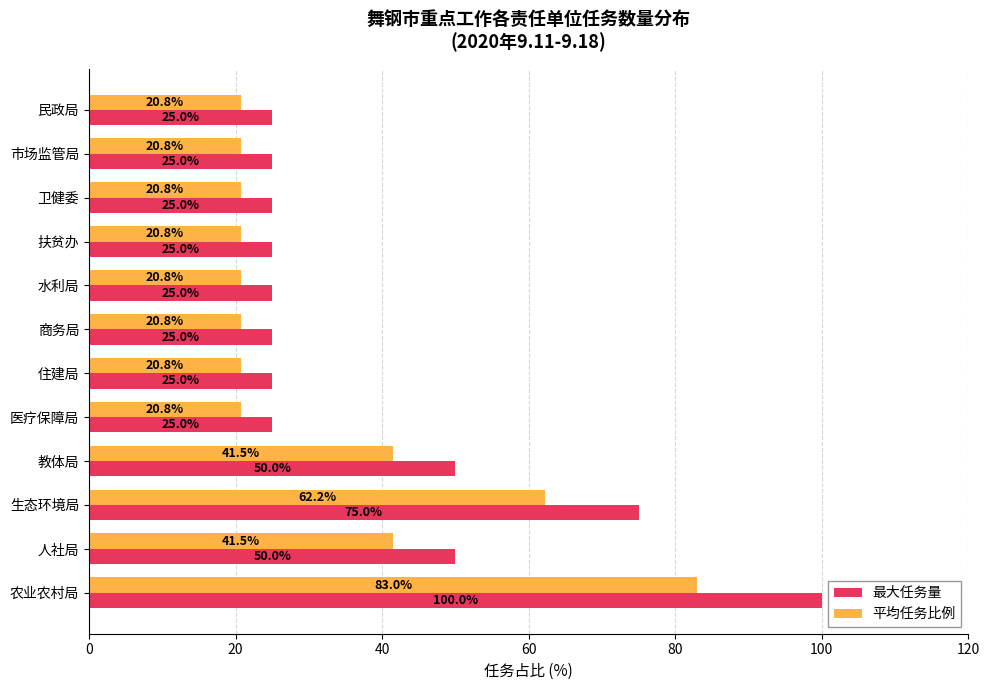

Between 人社局 and 生态环境局, which series saw the biggest shift?

最大任务量